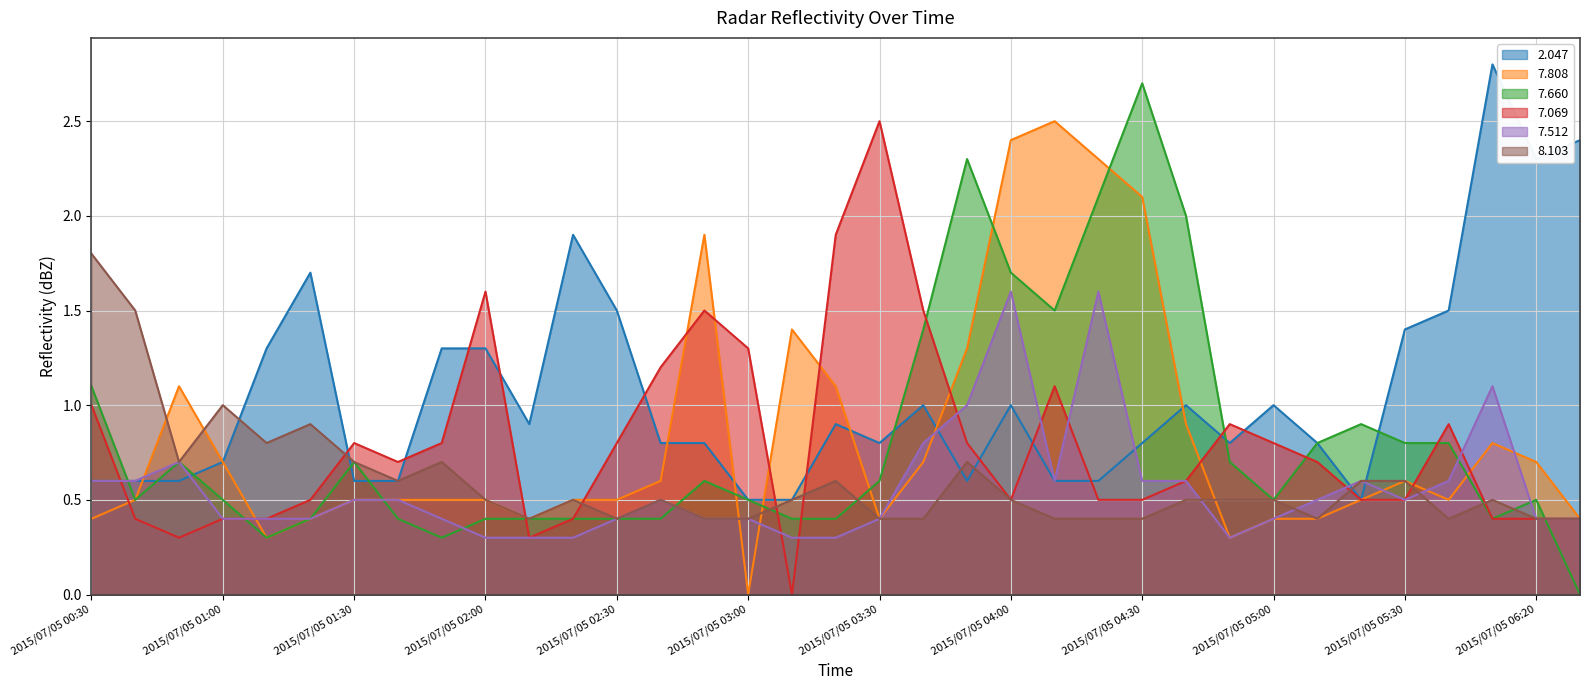

Which series changed the most between 2015/07/05 03:20 and 2015/07/05 04:30?

7.660